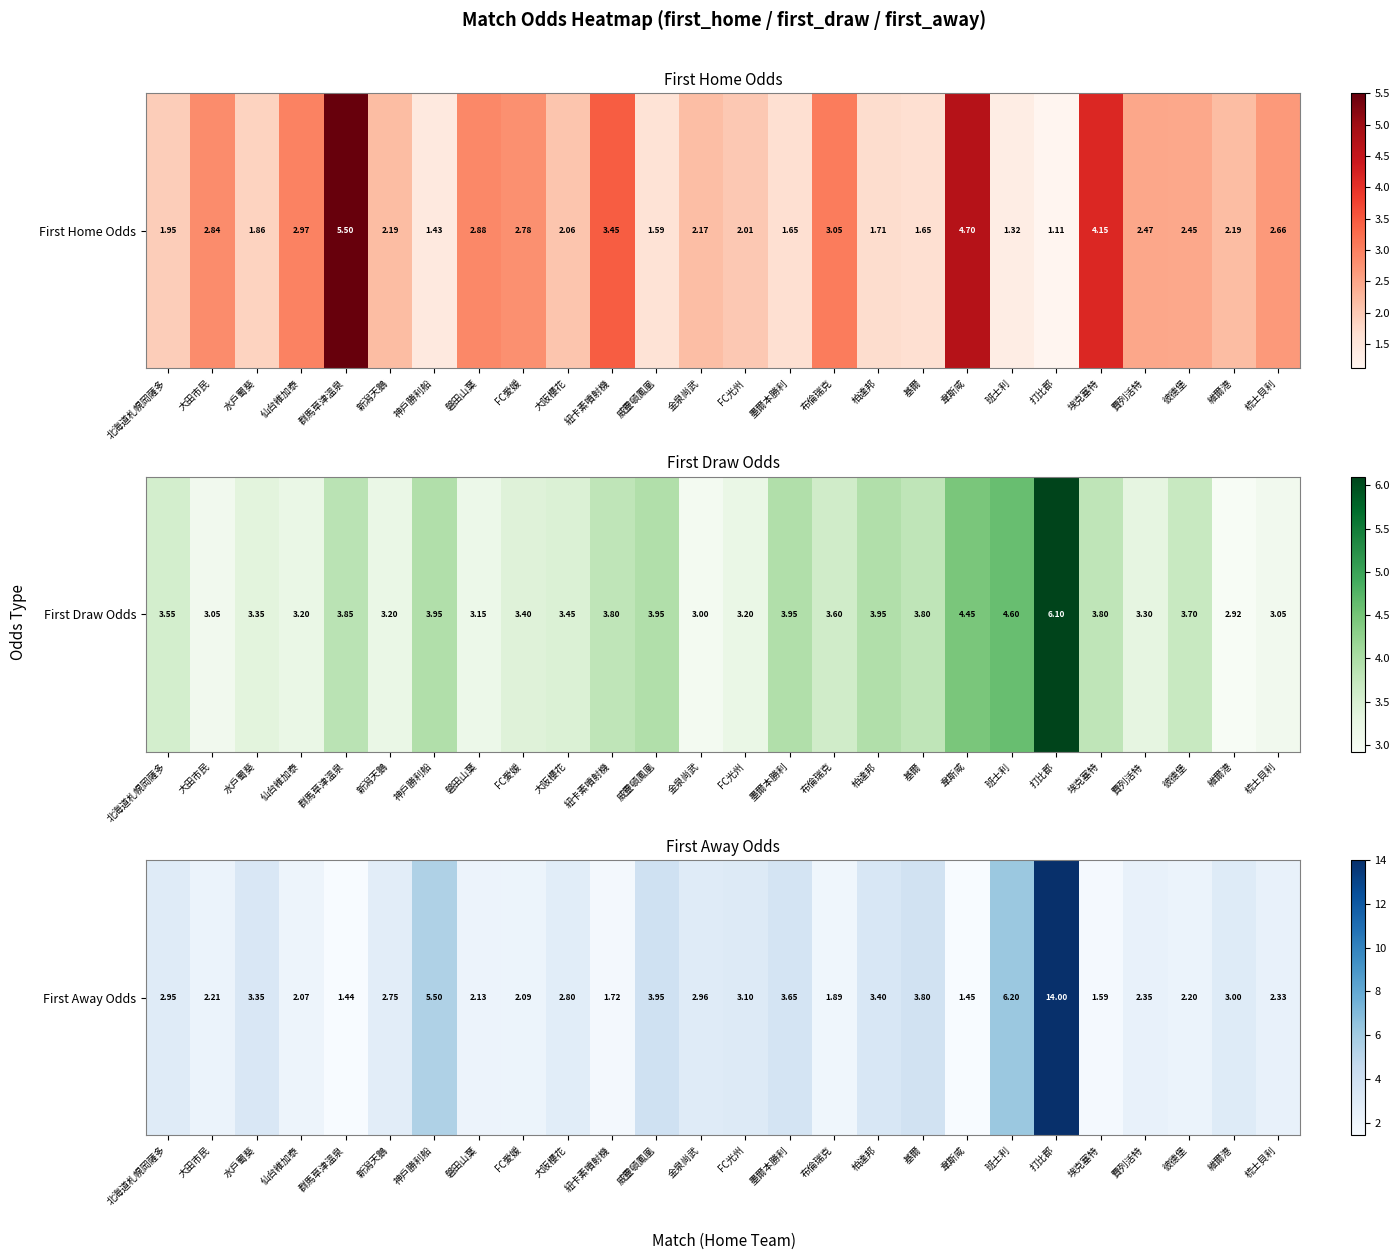

True or false: the data shows 0.4 at 群馬草津溫泉.

False